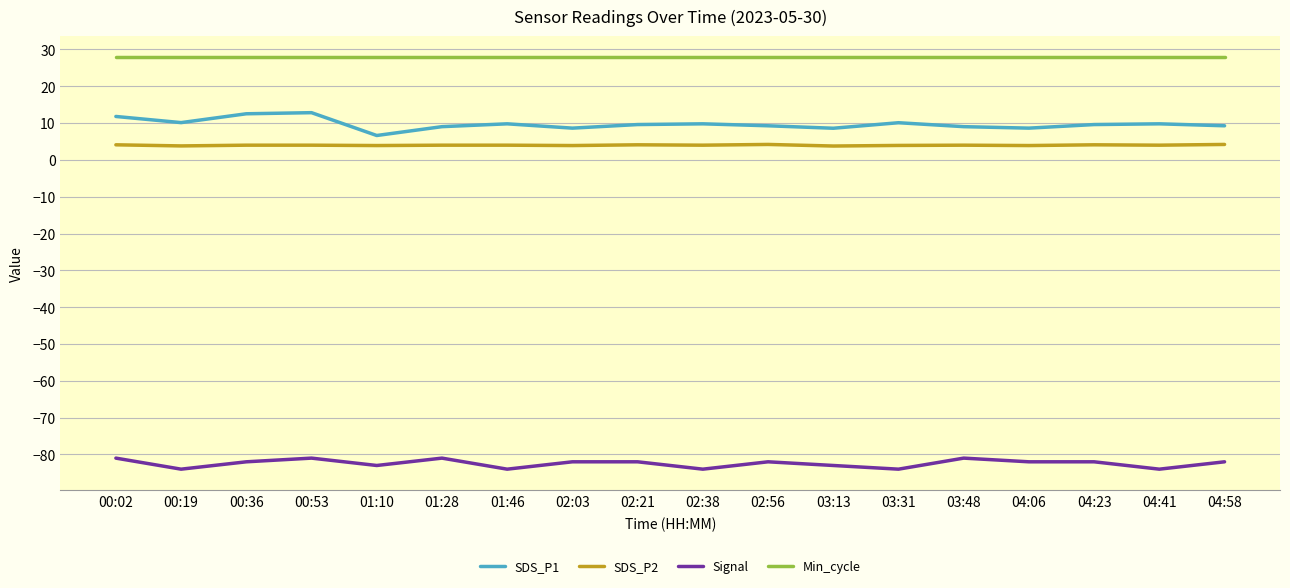

The value of SDS_P1 at 04:58 is 9.3. True or false?

True